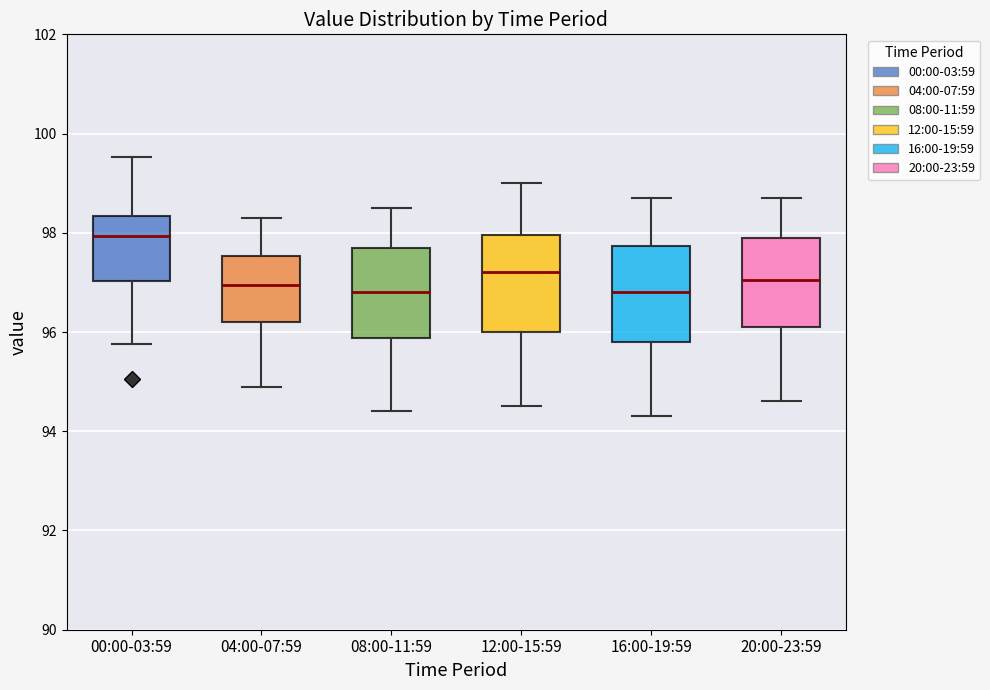

Reading left to right, transcribe this box plot: for each box, give where its median line is, the range the box spans, and where its two whiskers end, as read against the y-axis. The values are not printed on the chart, so give them approximately, as read against the axis.

00:00-03:59: median 98.0, box 97.0 to 98.4, whiskers 95.8 to 99.6
04:00-07:59: median 97.0, box 96.2 to 97.6, whiskers 95.0 to 98.4
08:00-11:59: median 96.8, box 95.8 to 97.8, whiskers 94.4 to 98.6
12:00-15:59: median 97.2, box 96.0 to 98.0, whiskers 94.6 to 99.0
16:00-19:59: median 96.8, box 95.8 to 97.8, whiskers 94.4 to 98.8
20:00-23:59: median 97.0, box 96.2 to 98.0, whiskers 94.6 to 98.8